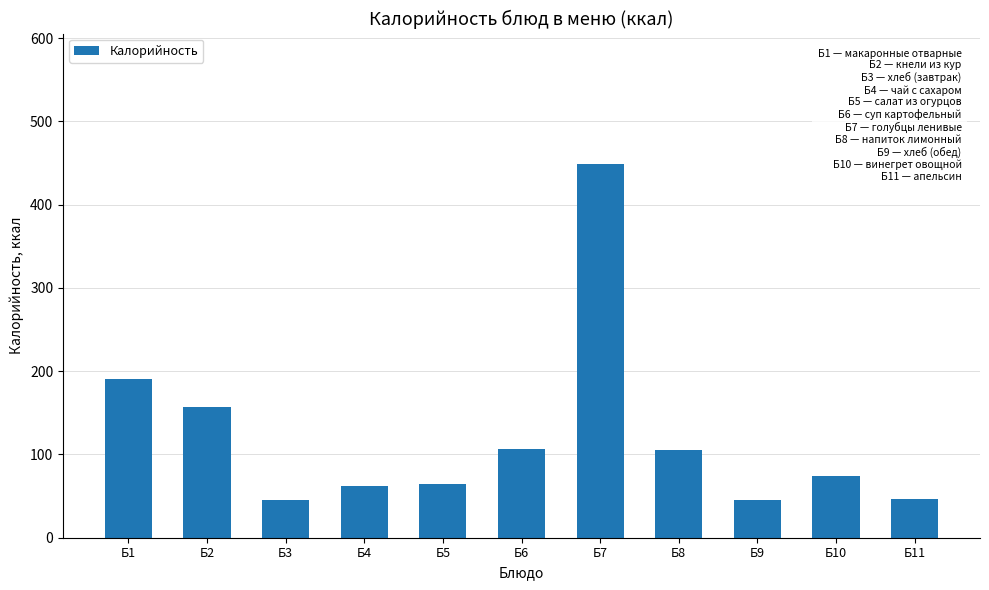

What is the value of the 9th bar from the left?

45.0